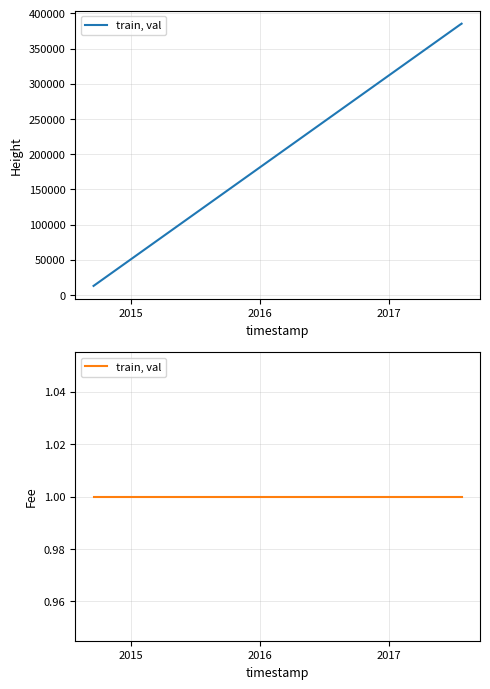

Count the number of categories in the chart.

7